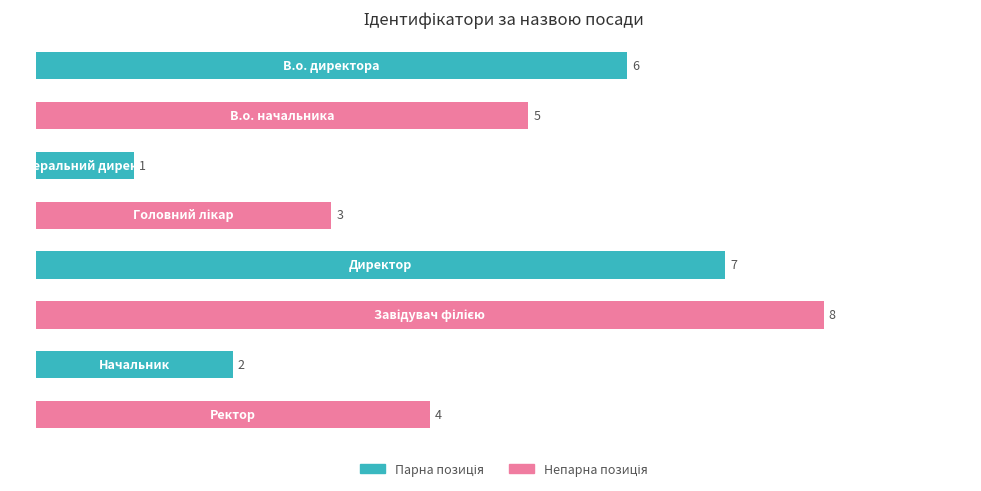

How many data points does each series have?

8